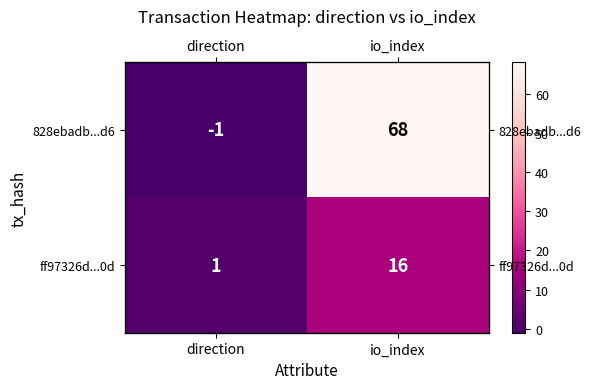

What is the difference between the maximum and minimum values in the 828ebadb...d6 series?

69